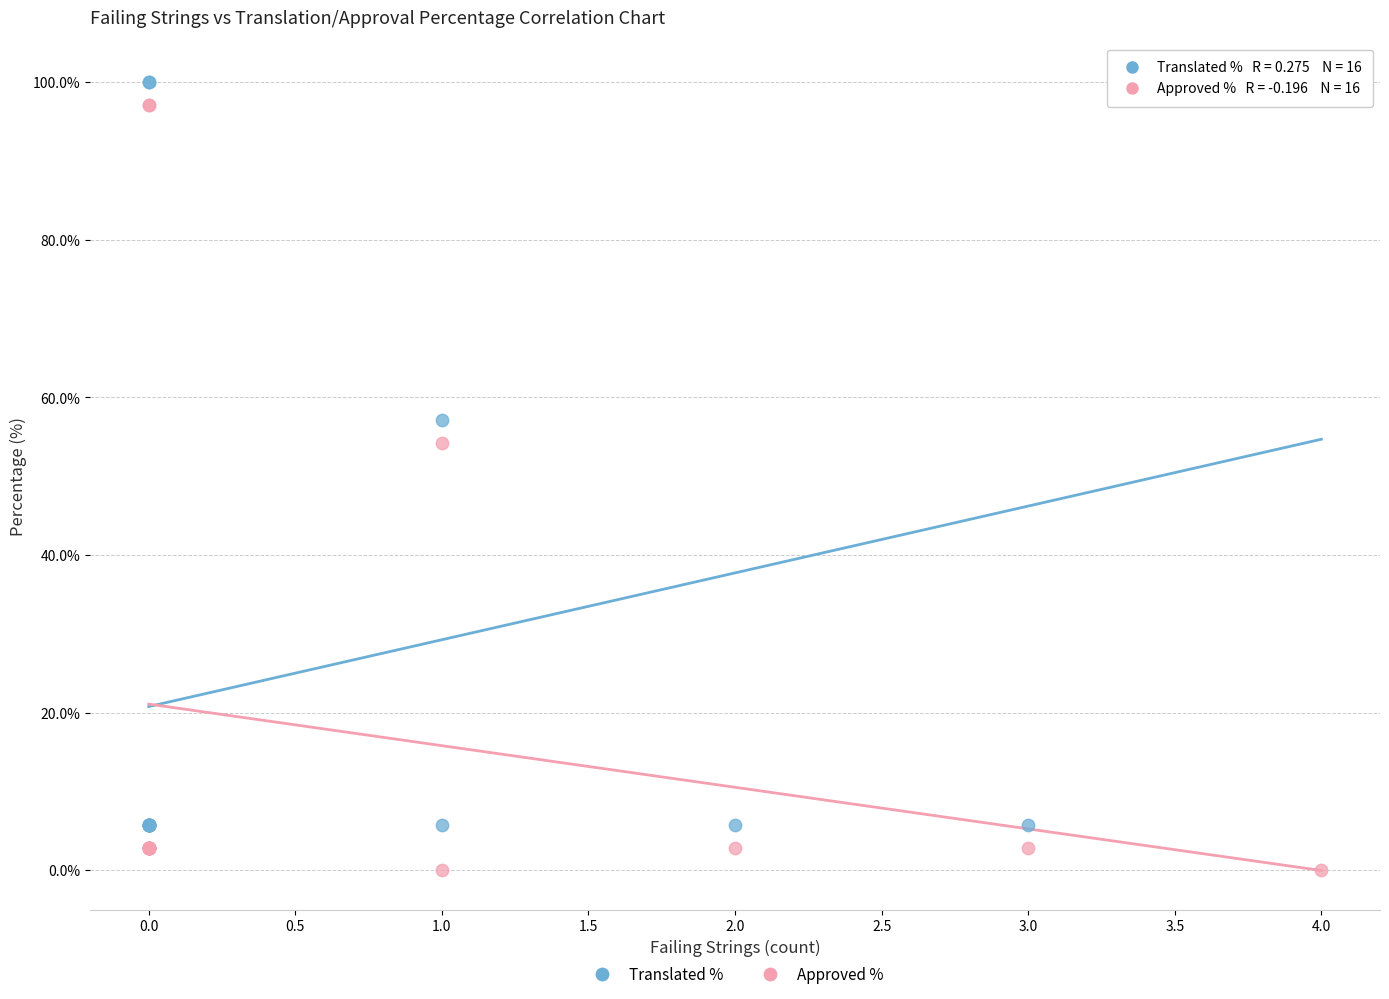

Which series has the largest Y range (max minus min)?

Approved %